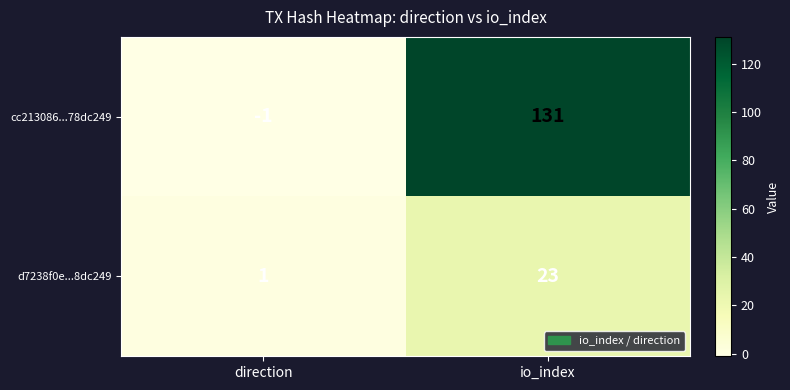

What is the average value of the d7238f0e...8dc249 series?

12